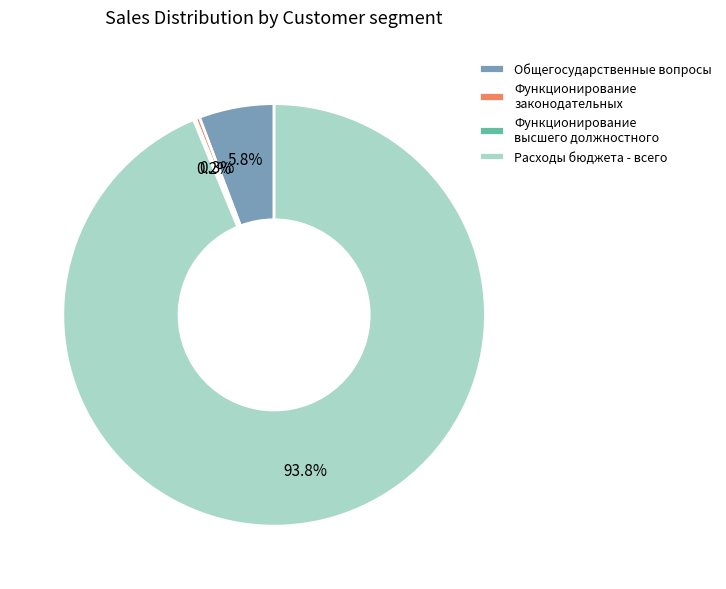

What is the largest slice in the pie chart?

Расходы бюджета - всего